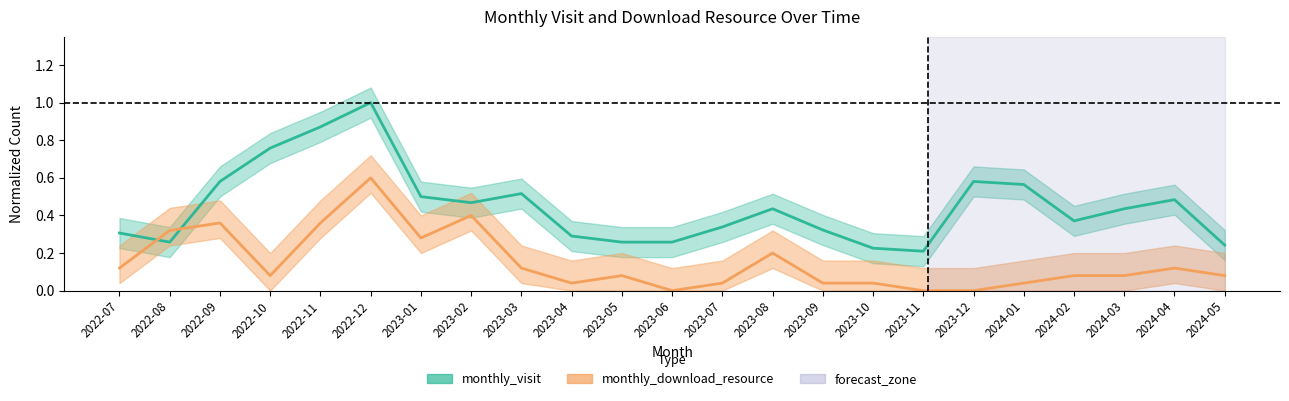

Between which two adjacent categories do monthly_visit and monthly_download_resource first intersect?

2022-07 and 2022-08